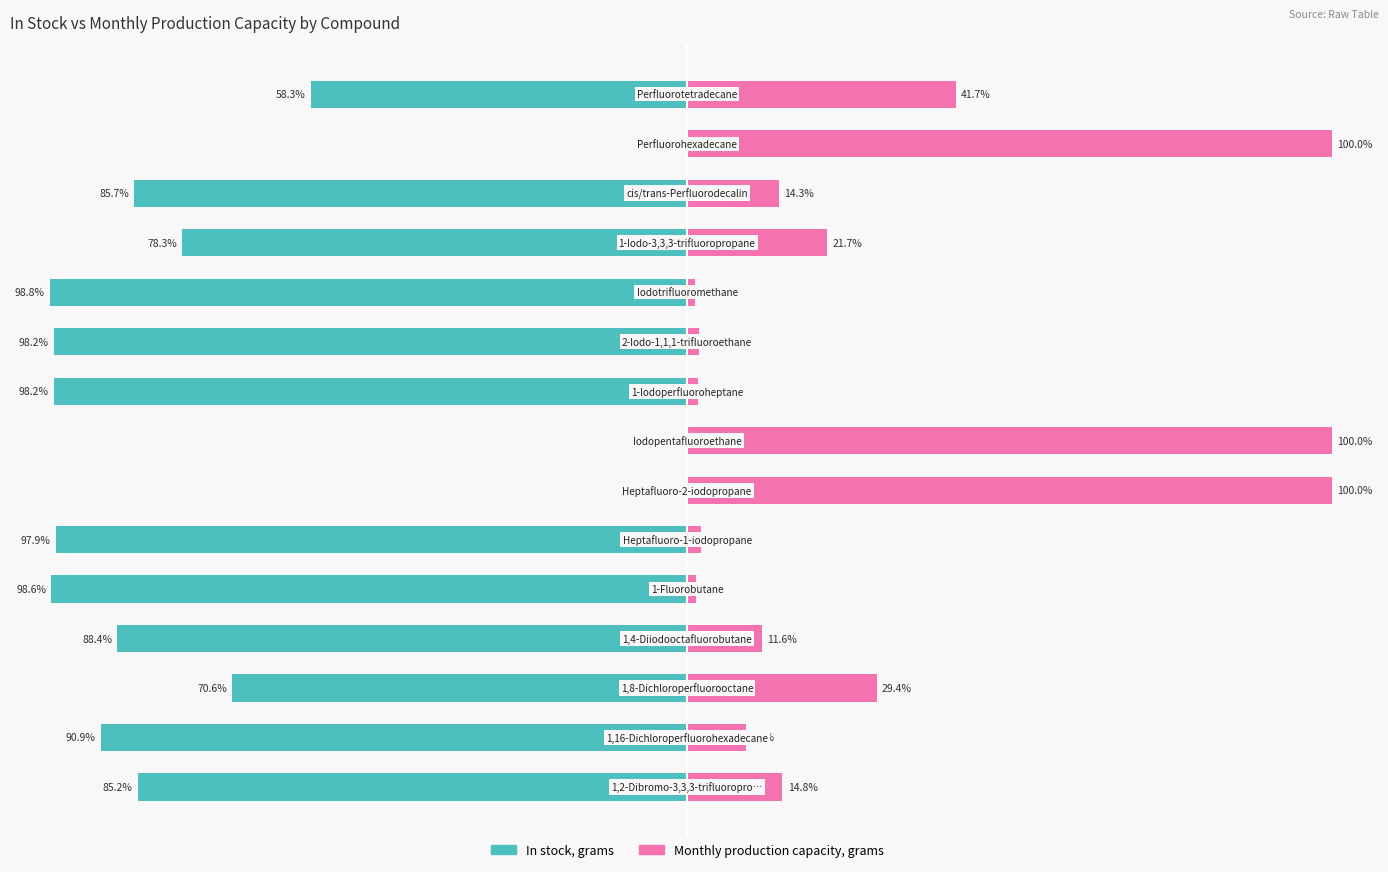

Are the bars horizontal?

Yes